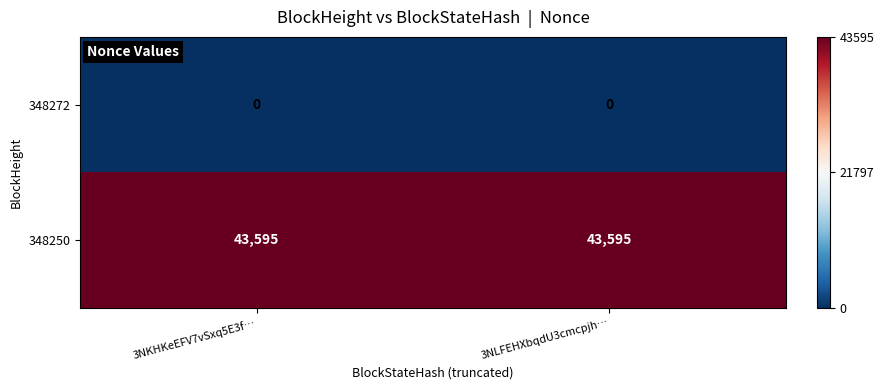

Rank the series by their maximum value, from lowest to highest.

348272, 348250